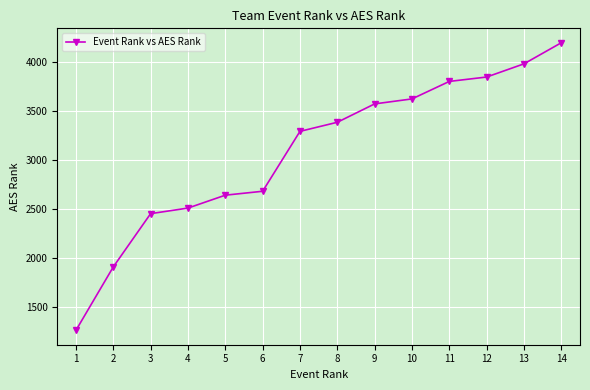

What is the difference between the second highest and second lowest values?

2078